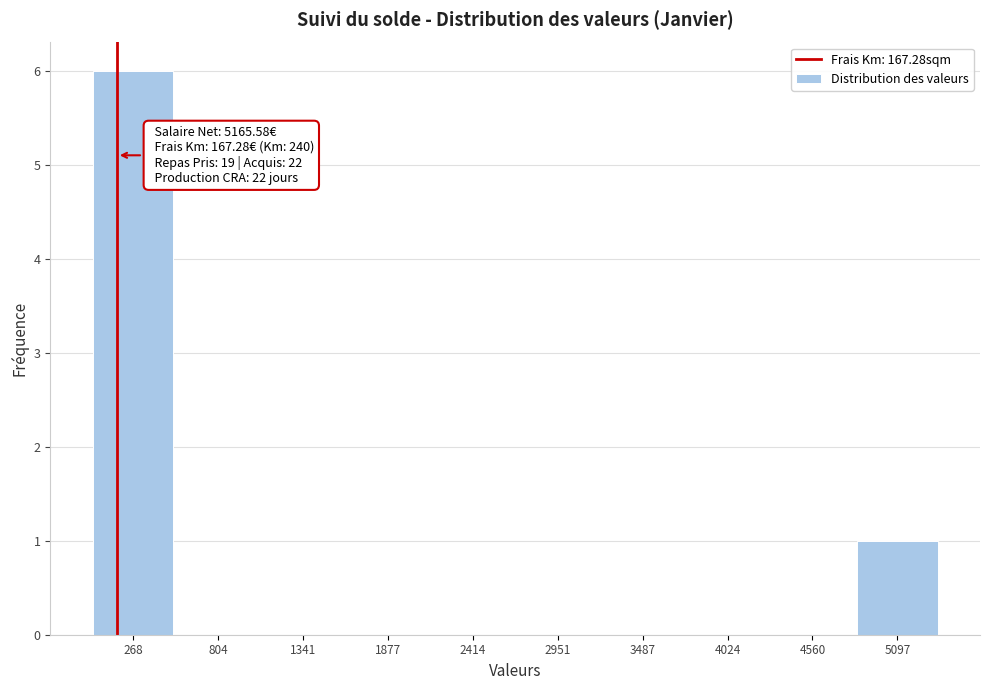

Over which range of the x-axis is the bar tallest?

0 to 500